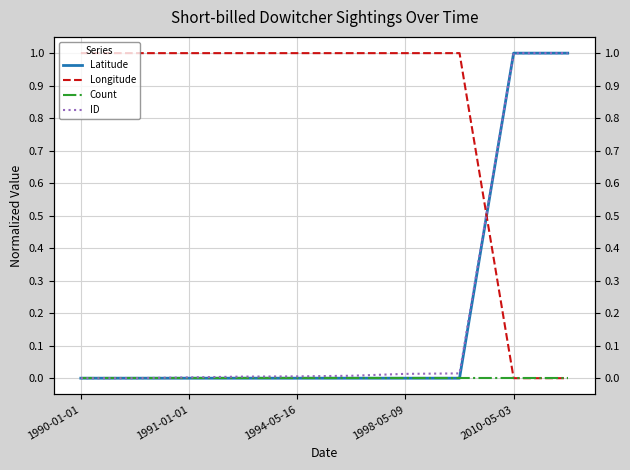

True or false: Latitude and ID cross at least once.

True